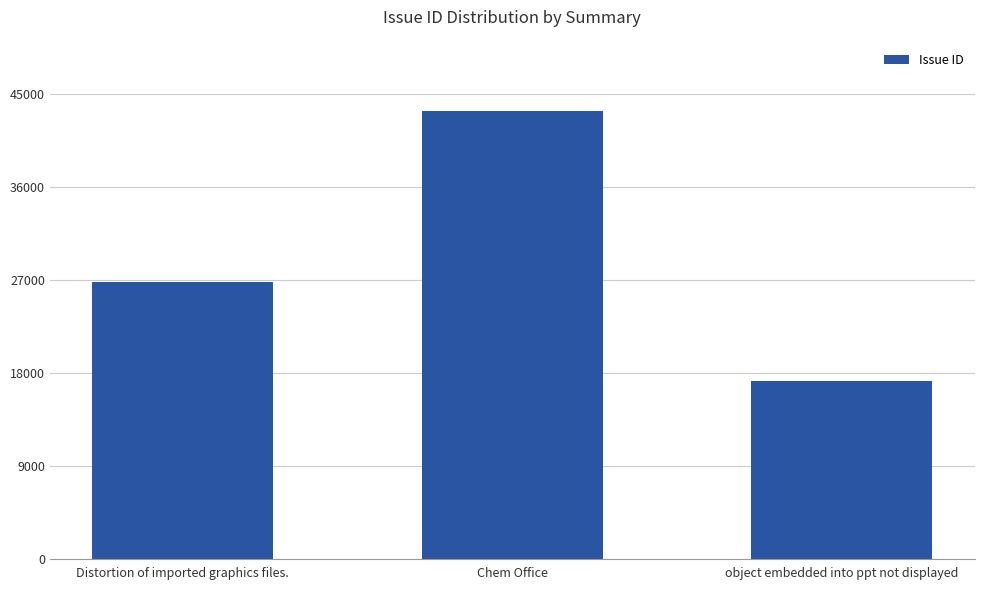

Reading left to right, transcribe all the data shown in this chart.

26779	43346	17252